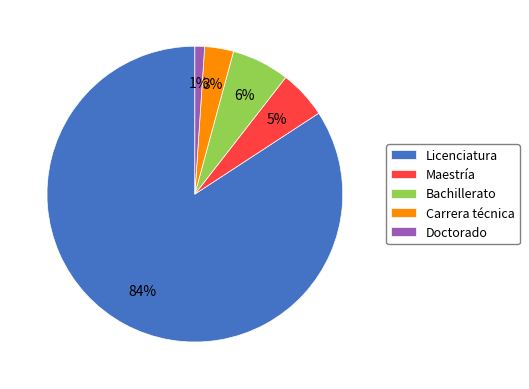

The Maestría slice represents 34% of the pie. True or false?

False